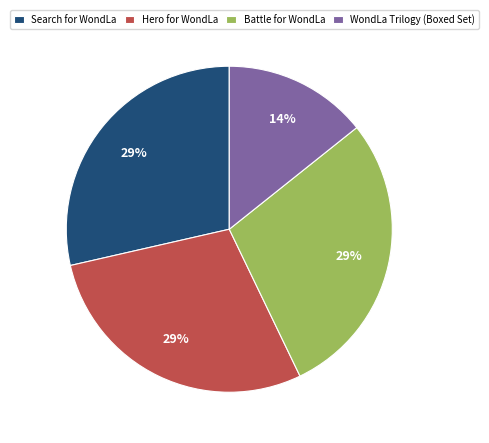

Does any single category account for the majority?

No